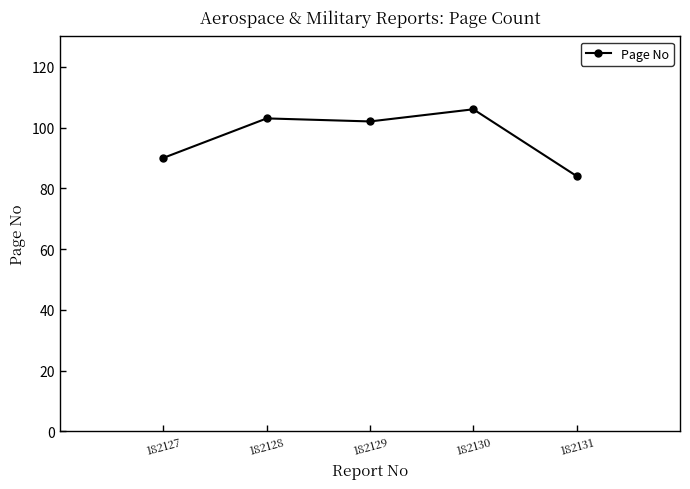

True or false: the data shows 106 at 182130.

True